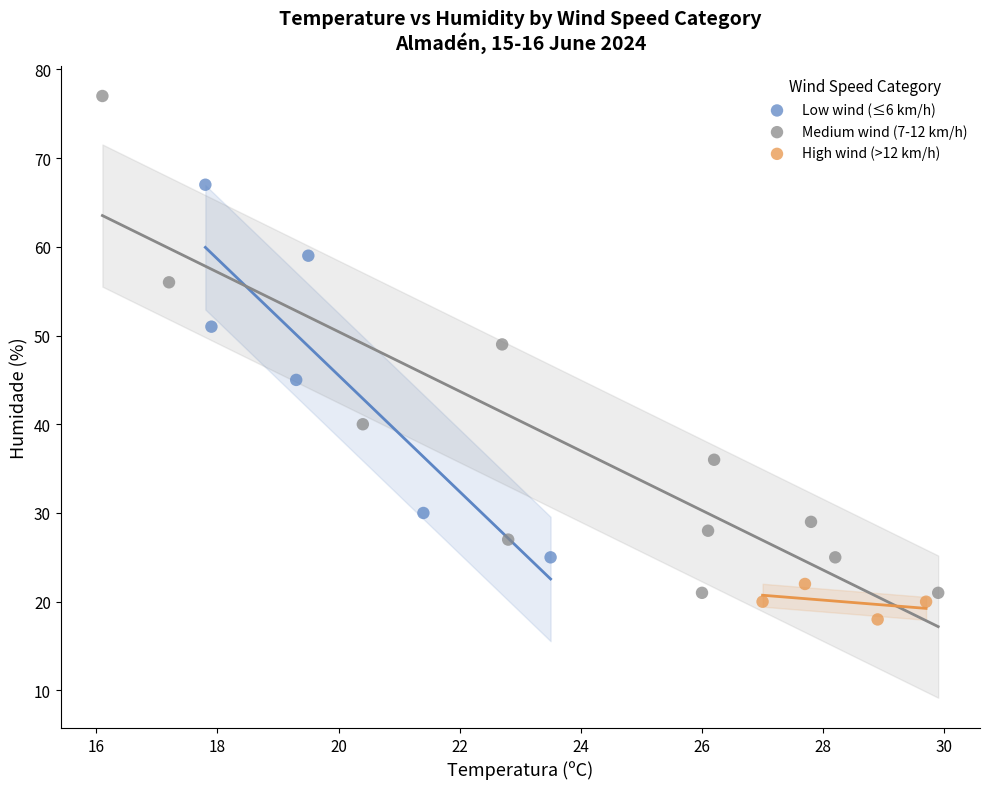

Which series has the widest spread of Y values?

Medium wind (7-12 km/h)